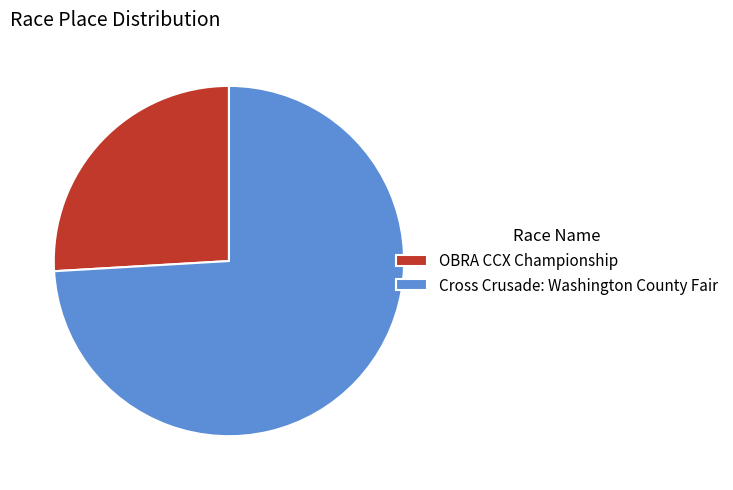

Which has a higher value, Cross Crusade: Washington County Fair or OBRA CCX Championship?

Cross Crusade: Washington County Fair